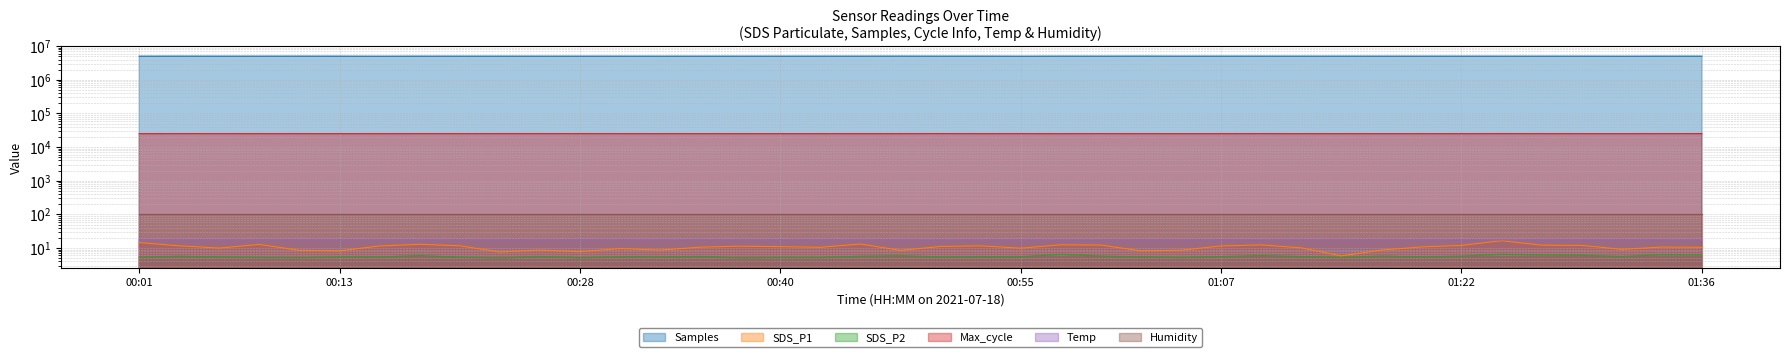

What is the maximum value shown in the chart?

5042798.0